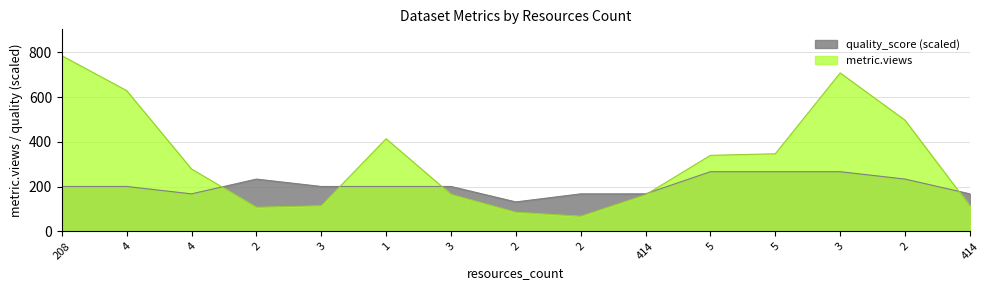

Is it true that quality_score equals 234.0 at 2?

True